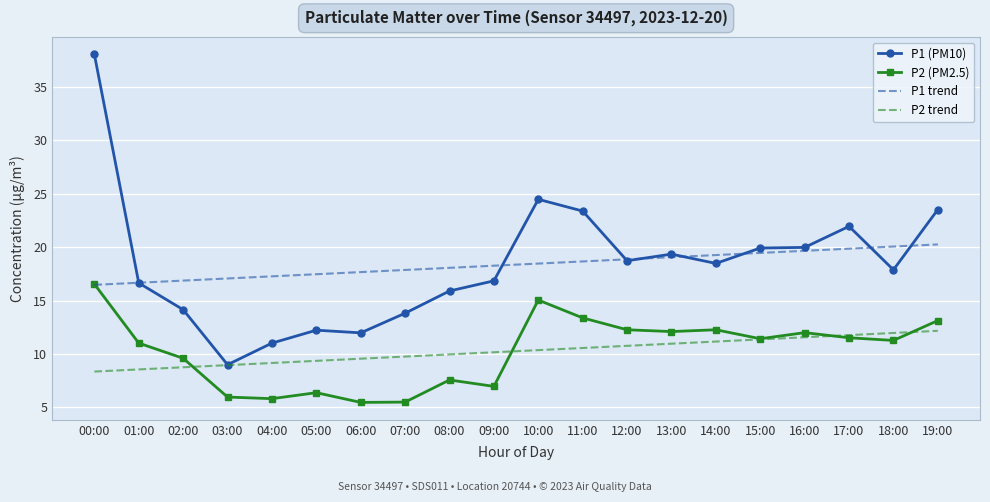

True or false: P1 trend and P2 trend cross at least once.

False